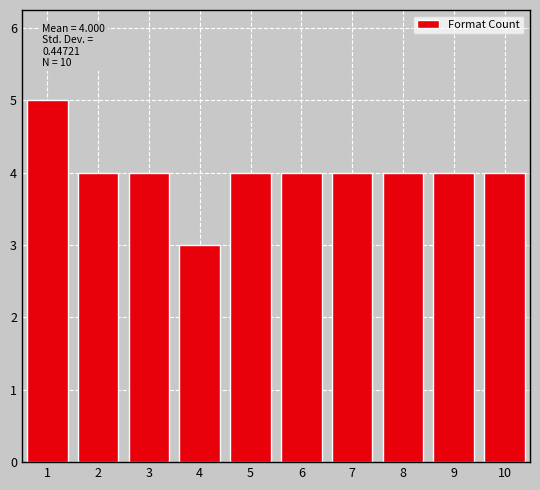

Reading right to left, list all the values displayed in this chart.

10=4	9=4	8=4	7=4	6=4	5=4	4=3	3=4	2=4	1=5